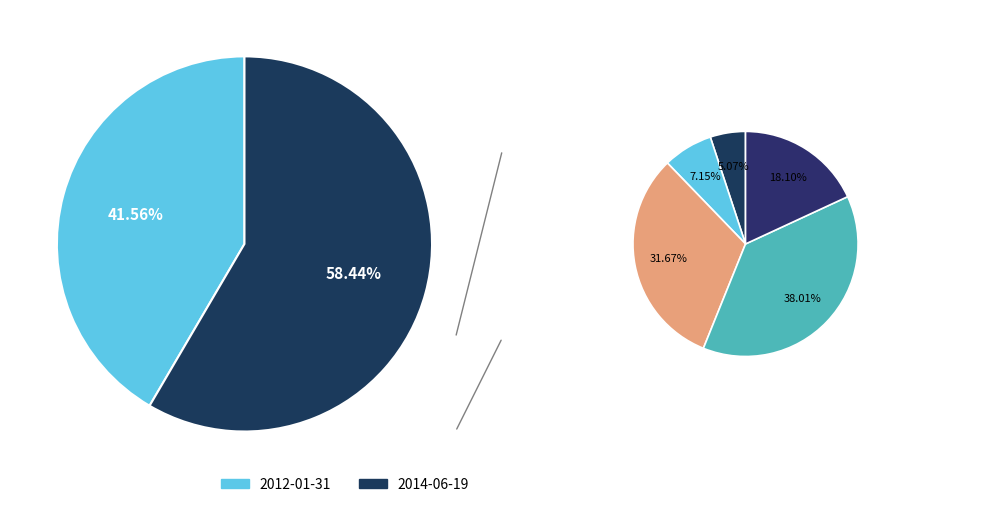

True or false: 2012-01-31 accounts for 42% of the total.

True